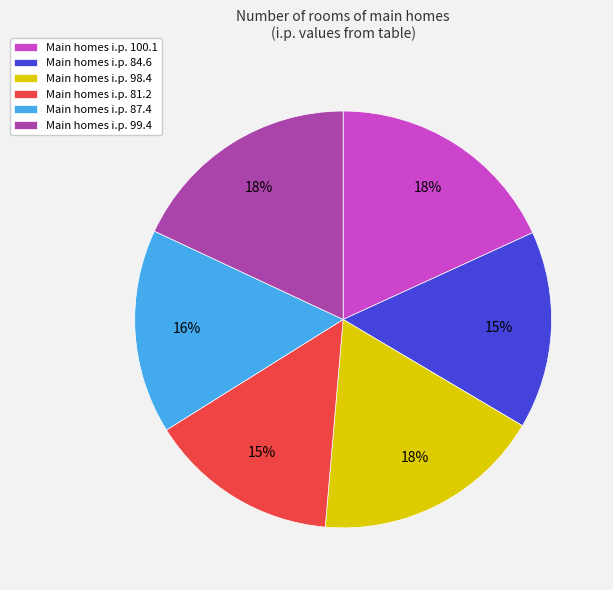

To the nearest percent, what is the average slice percentage?

17%